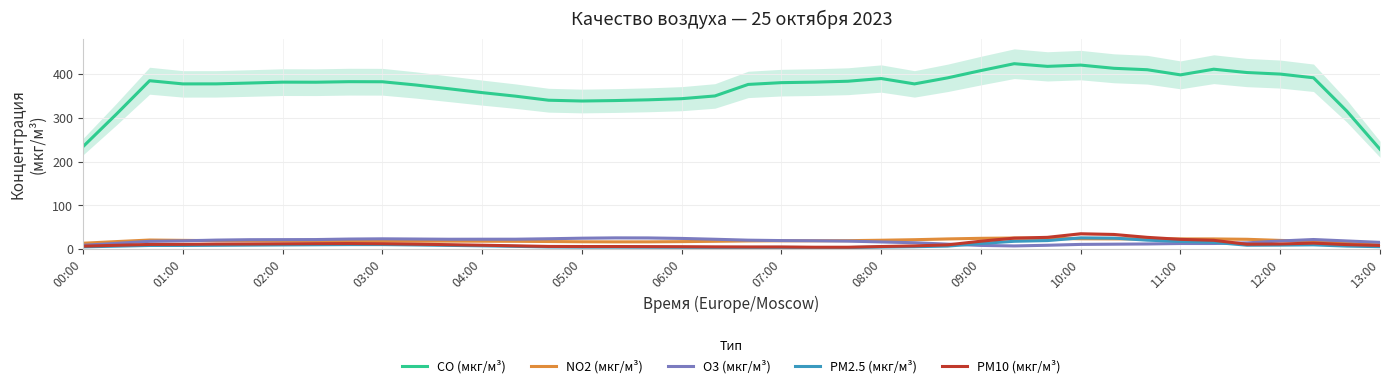

What are all the series names shown in the legend?

CO (мкг/м³), NO2 (мкг/м³), O3 (мкг/м³), PM2.5 (мкг/м³), PM10 (мкг/м³)